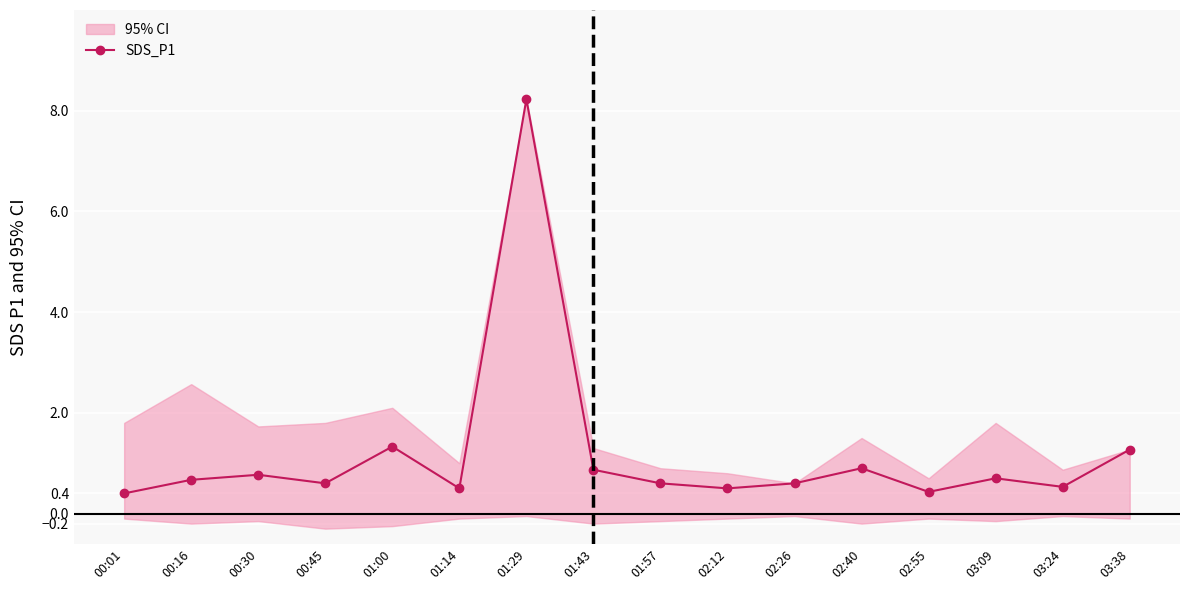

At which category does the chart reach its peak across all series?

01:29